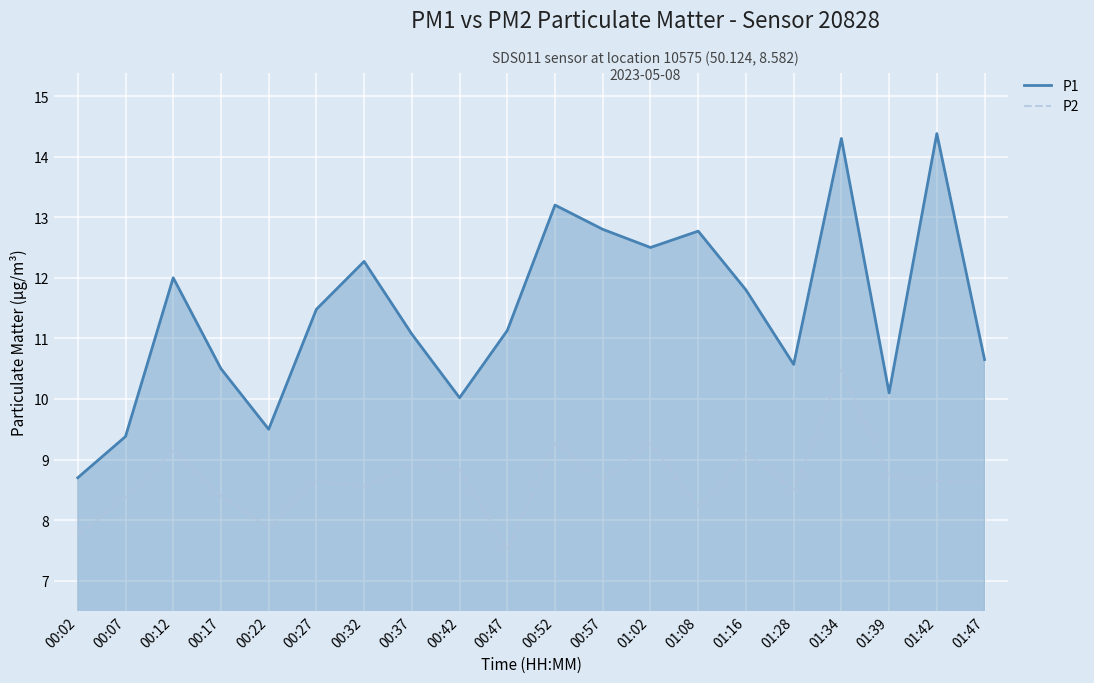

How many interior local peaks does the P2 series have?

7